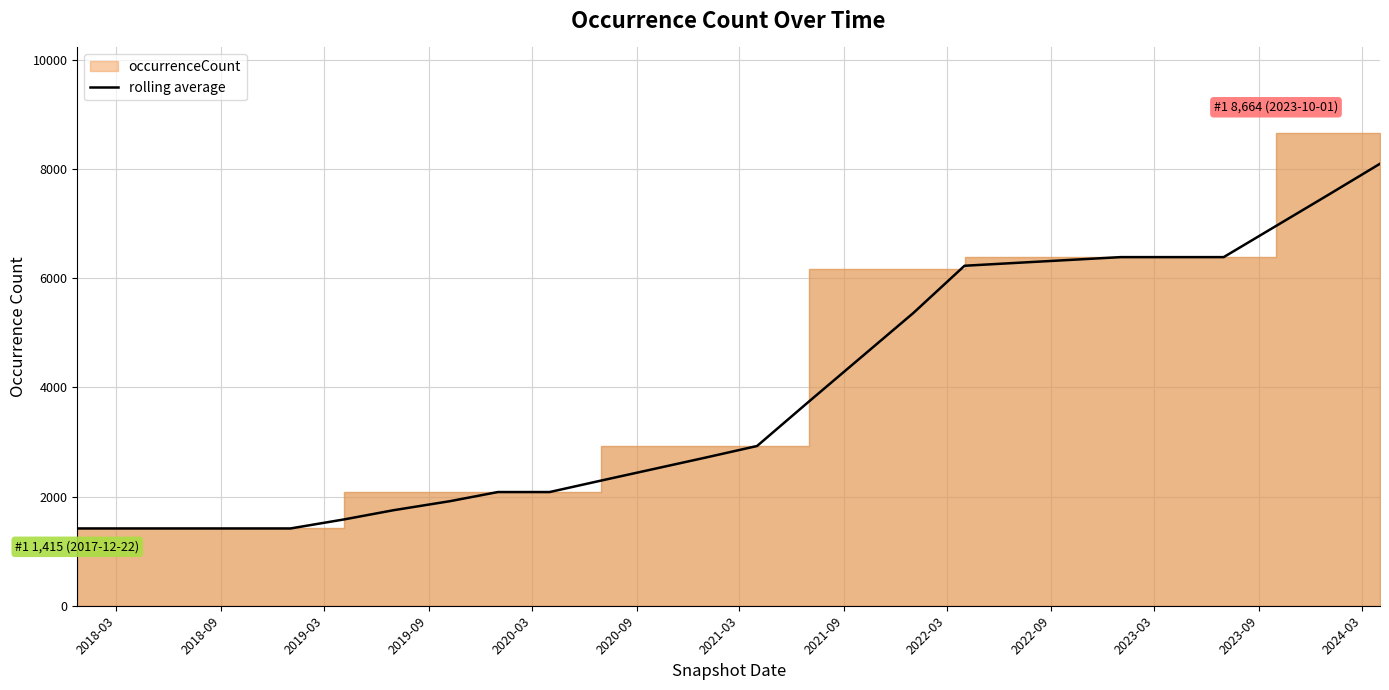

What is the highest value of the rolling average series?

8094.0